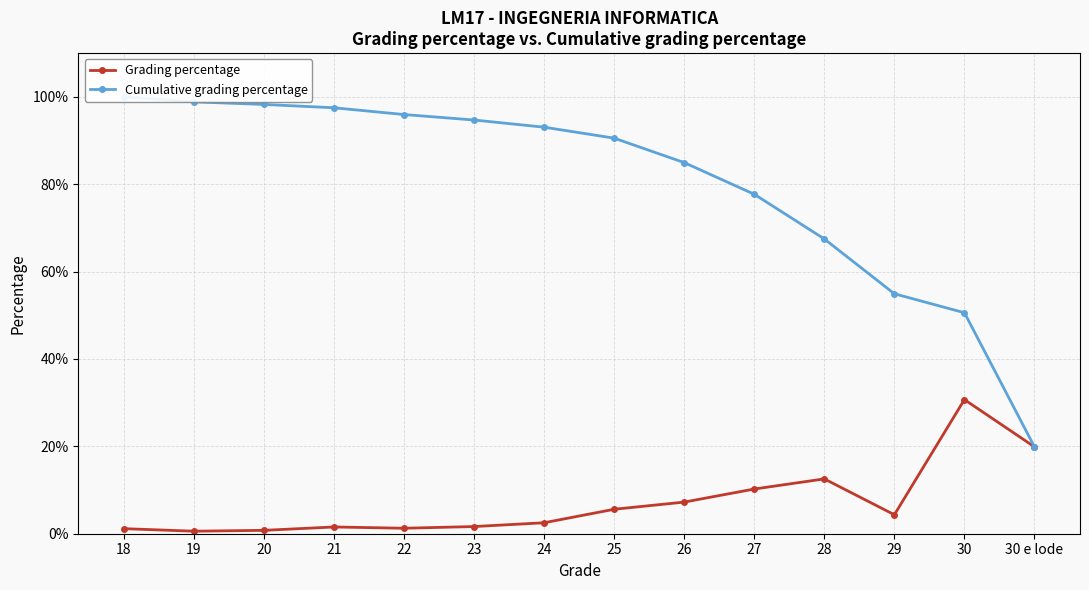

Which category has the lowest value across all series?

19